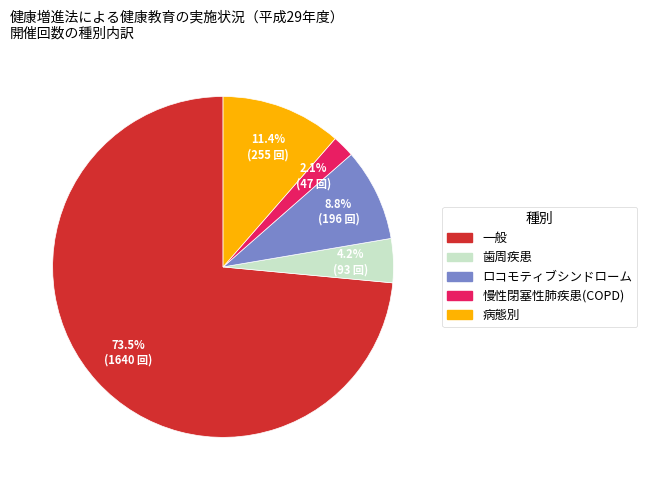

Count the number of slices in the pie.

5